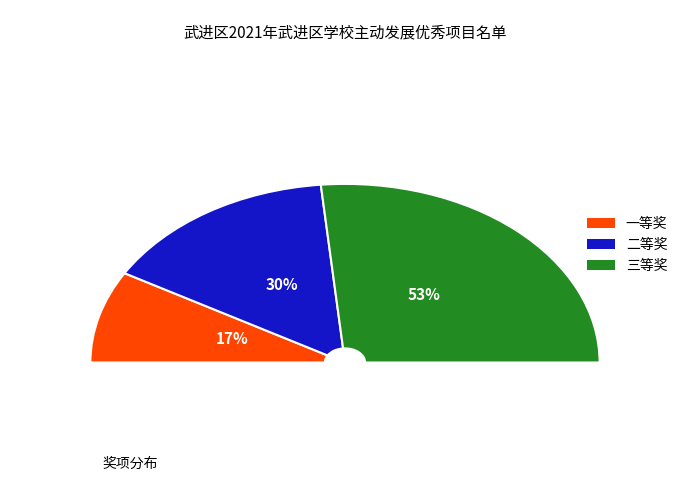

To the nearest percent, what is the difference between the 一等奖 and 三等奖 slice percentages?

36%